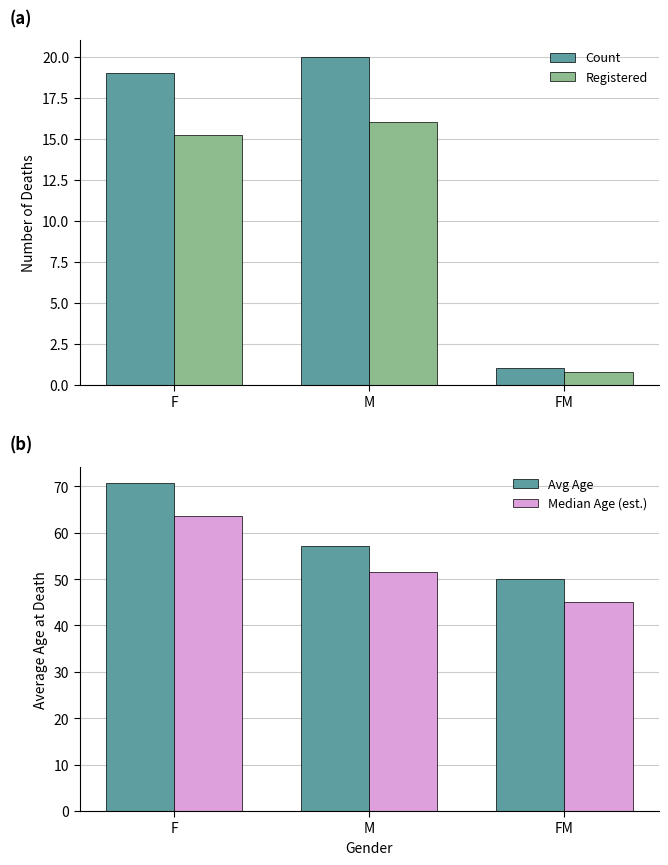

Which series has the largest total across all categories?

Avg Age